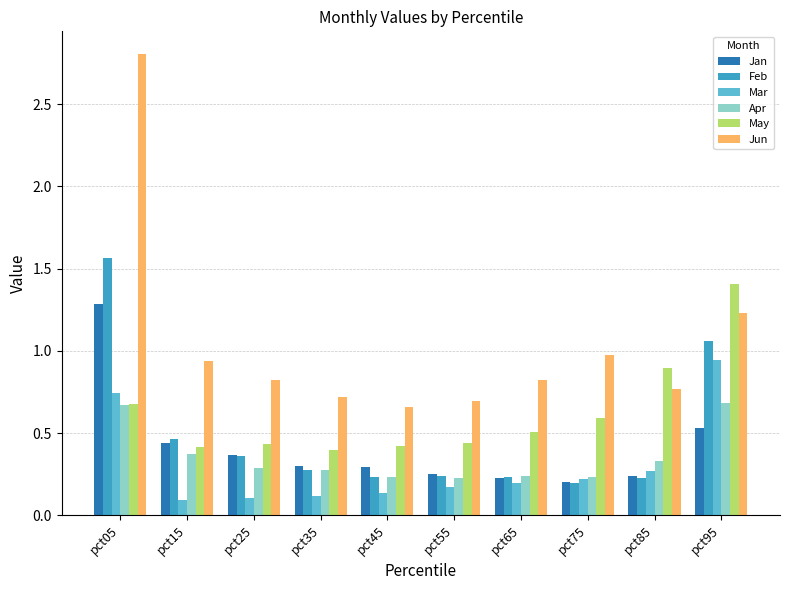

What is the spread (max minus min) of values at pct05?

2.1